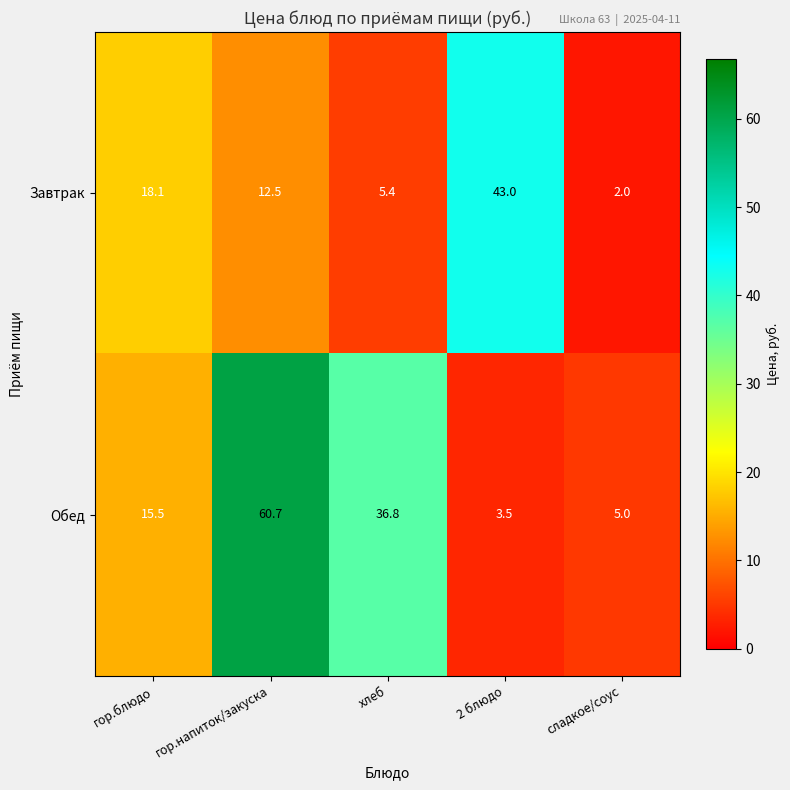

What is the minimum value for Завтрак?

2.0